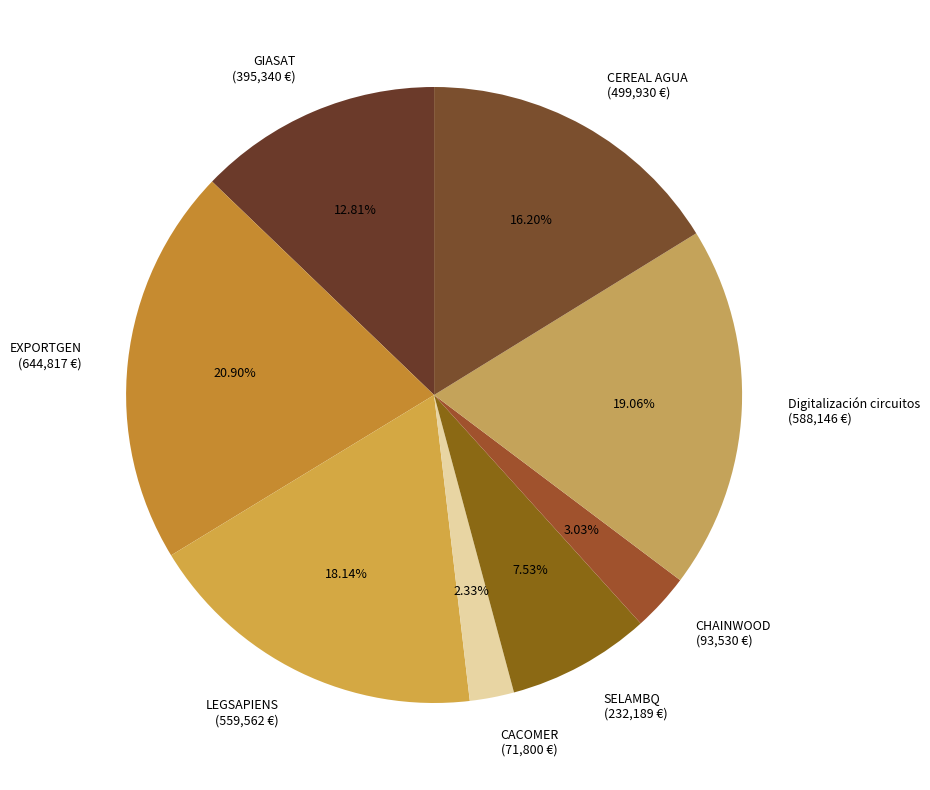

Which slice is the smallest?

CACOMER